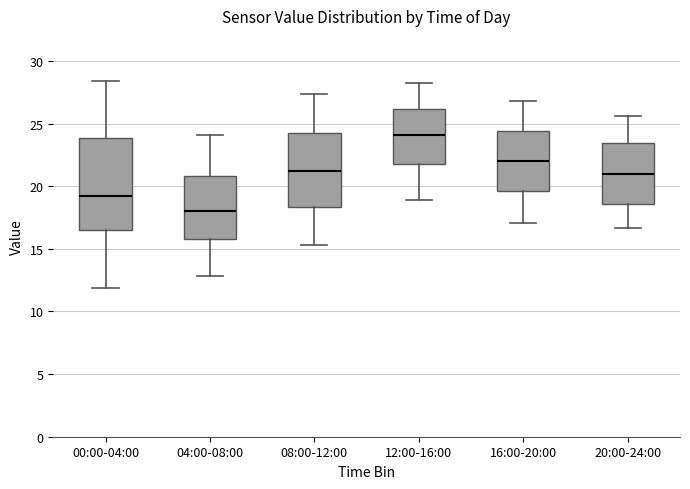

Reading left to right, read every box against the y-axis: the position of its median line, the range the box covers, and the ends of its whiskers. The values are not printed on the chart, so give them approximately, as read against the axis.

00:00-04:00: median 19.5, box 16.5 to 24.0, whiskers 12.0 to 28.5
04:00-08:00: median 18.0, box 16.0 to 21.0, whiskers 13.0 to 24.0
08:00-12:00: median 21.5, box 18.5 to 24.5, whiskers 15.5 to 27.5
12:00-16:00: median 24.0, box 22.0 to 26.0, whiskers 19.0 to 28.0
16:00-20:00: median 22.0, box 19.5 to 24.5, whiskers 17.0 to 27.0
20:00-24:00: median 21.0, box 18.5 to 23.5, whiskers 16.5 to 25.5